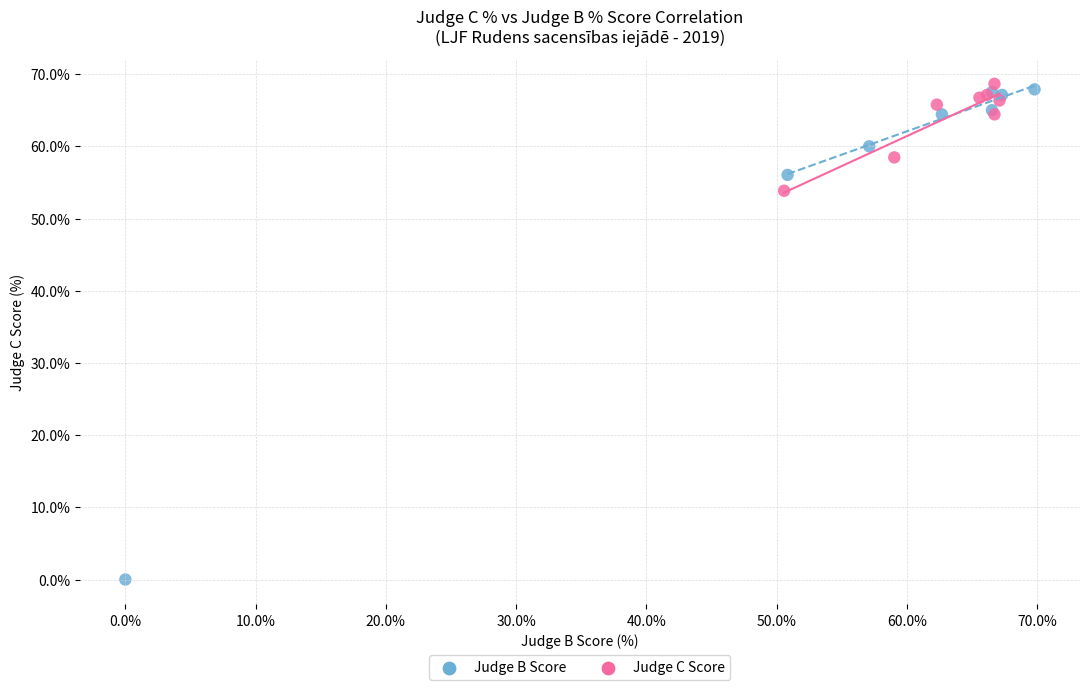

Which series has the widest spread of Y values?

Judge B Score